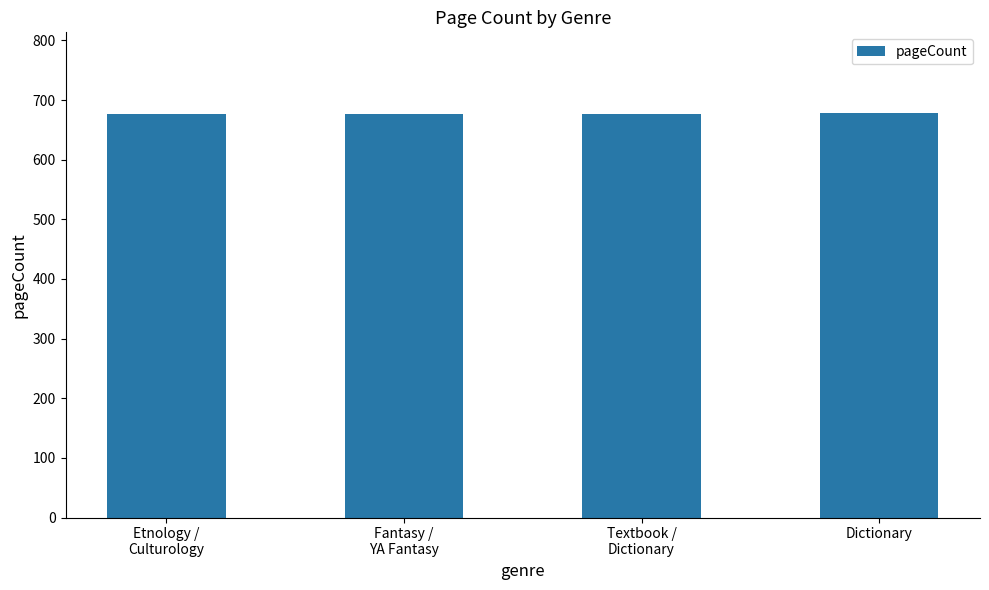

What is the maximum value shown in the chart?

678